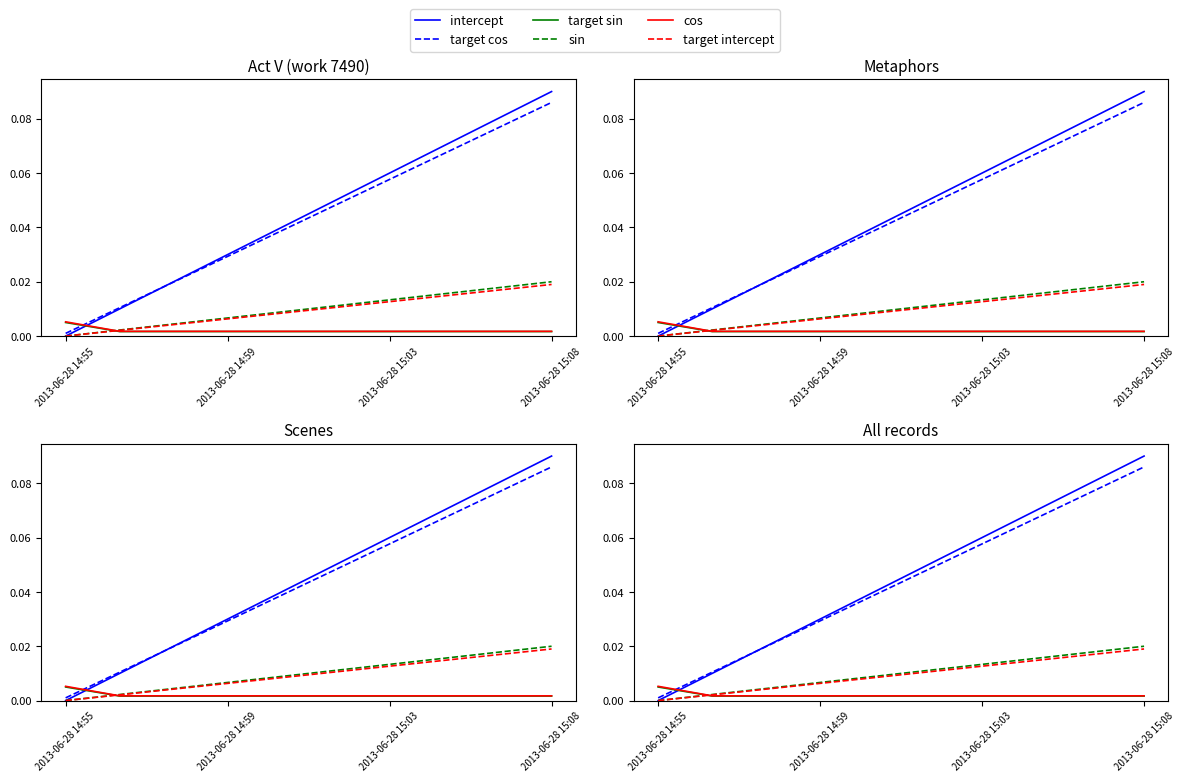

What are all the series names shown in the legend?

intercept, target cos, target sin, sin, cos, target intercept